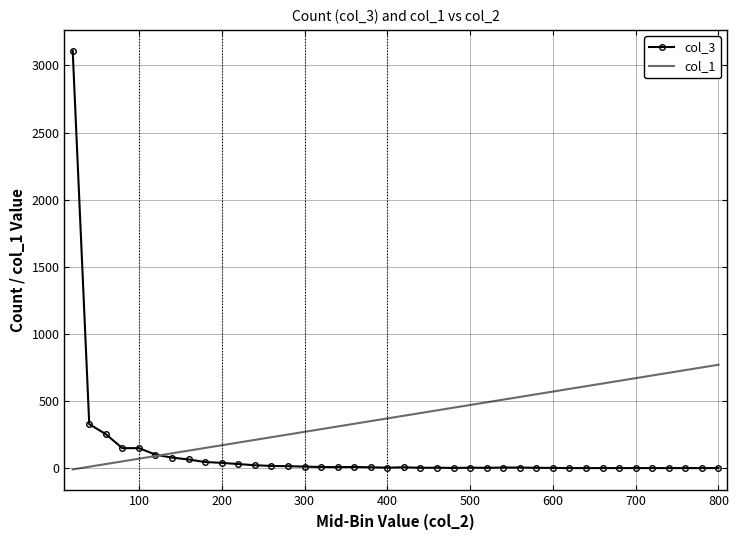

Rank the series by their maximum value, from lowest to highest.

col_1, col_3